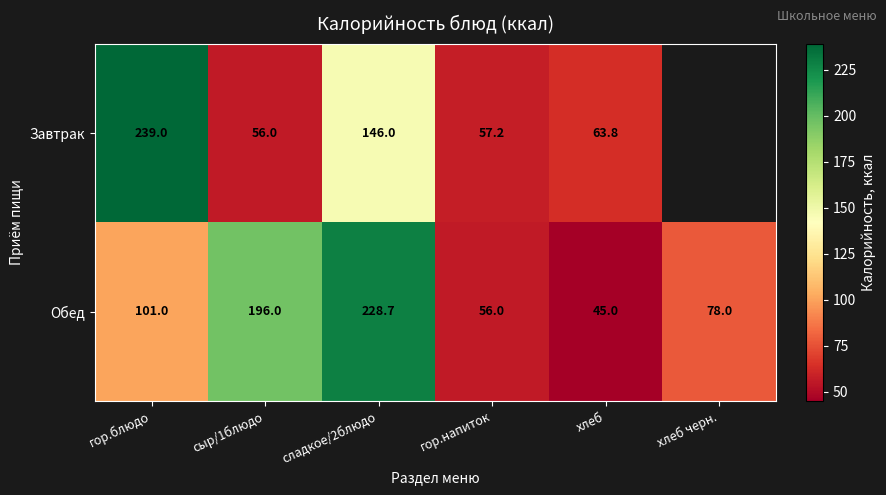

Between гор.блюдо and сыр/1блюдо, which series saw the biggest shift?

Завтрак